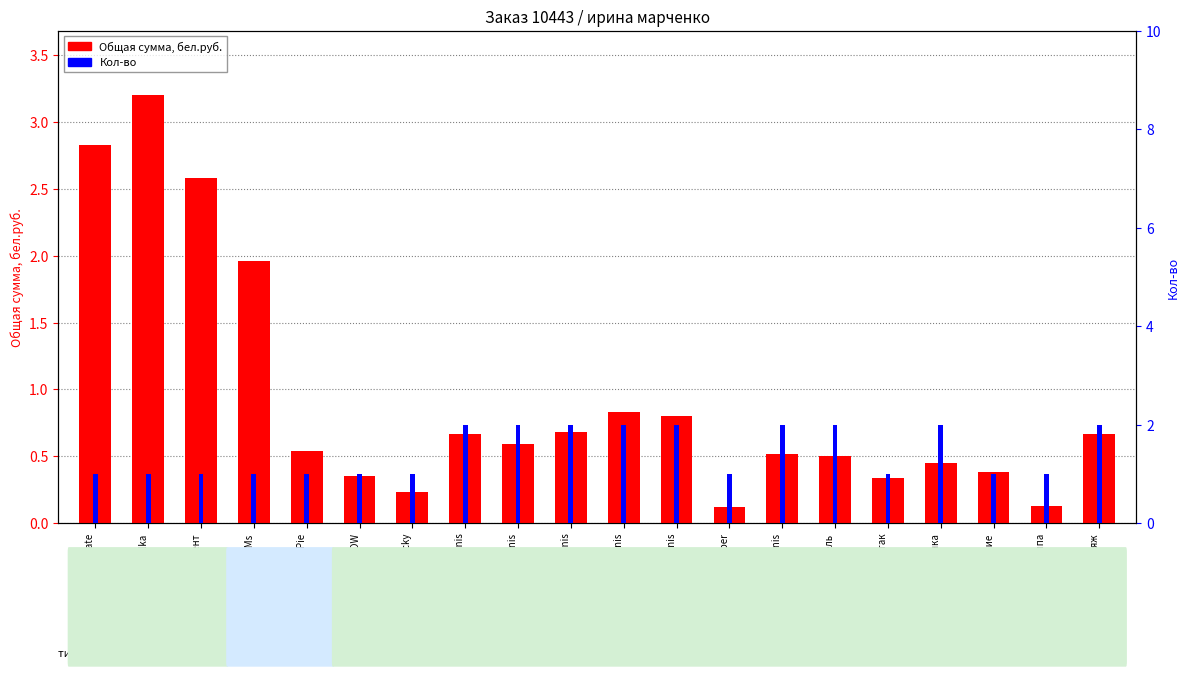

Reading right to left, extract all data points from this chart.

Общая сумма, бел.руб.: 0.7	0.1	0.4	0.5	0.3	0.5	0.5	0.1	0.8	0.8	0.7	0.6	0.7	0.2	0.3	0.5	2.0	2.6	3.2	2.8
Кол-во: 2.0	1.0	1.0	2.0	1.0	2.0	2.0	1.0	2.0	2.0	2.0	2.0	2.0	1.0	1.0	1.0	1.0	1.0	1.0	1.0